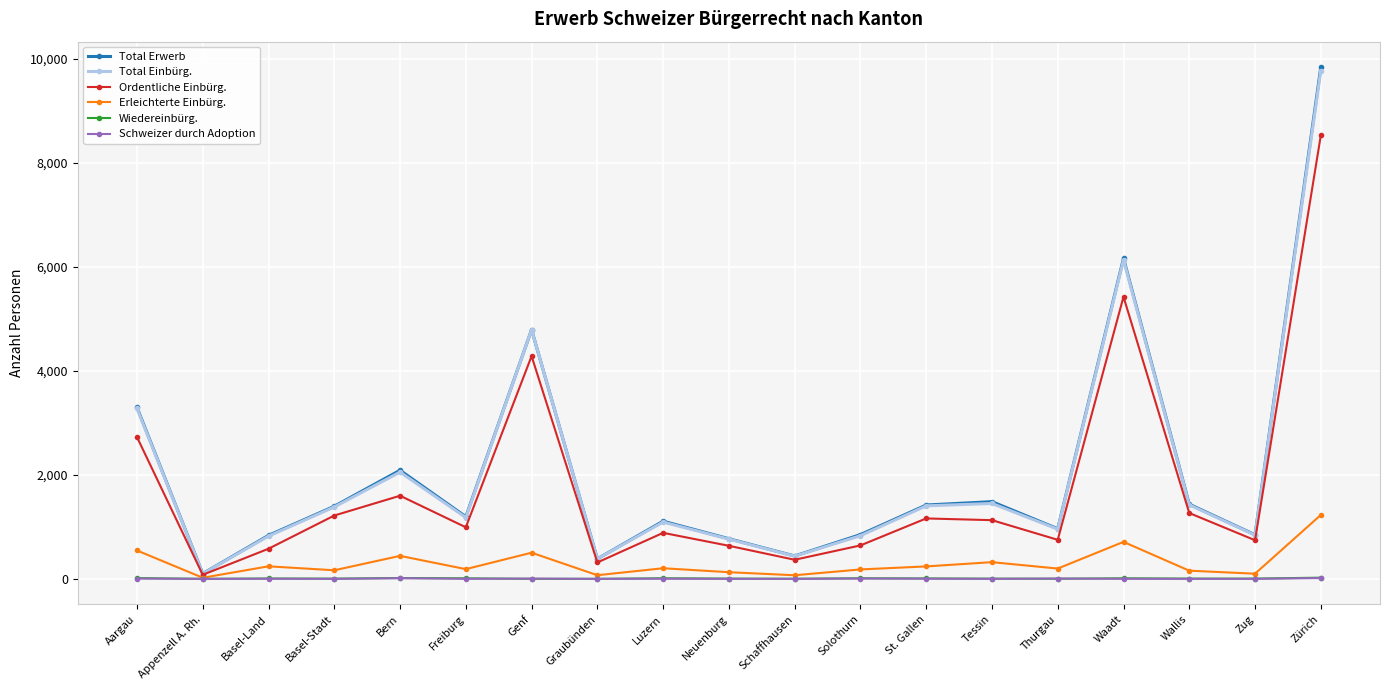

True or false: Ordentliche Einbürg. has more than 1 interior local peaks.

True